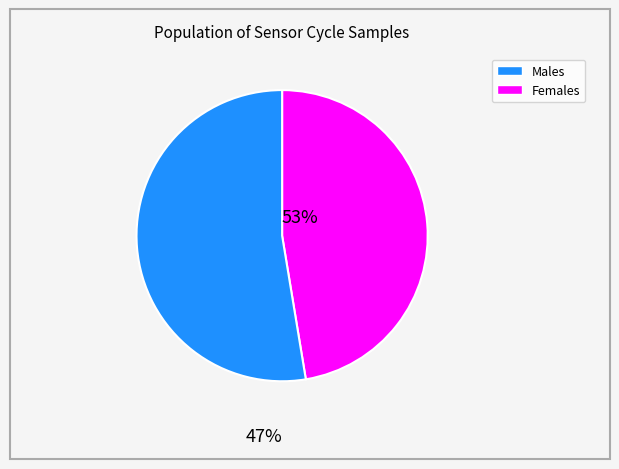

Is there any slice that represents more than half of the pie?

Yes